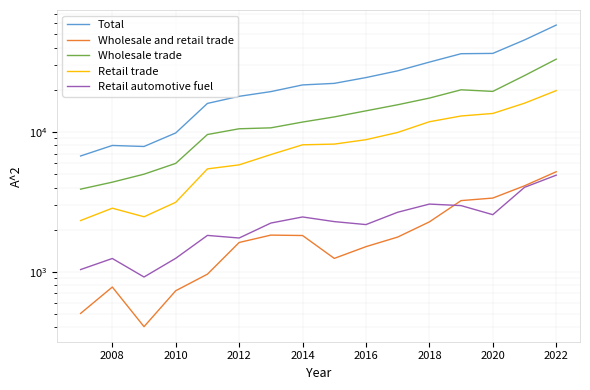

What is the sum of all Total values?

389044.7